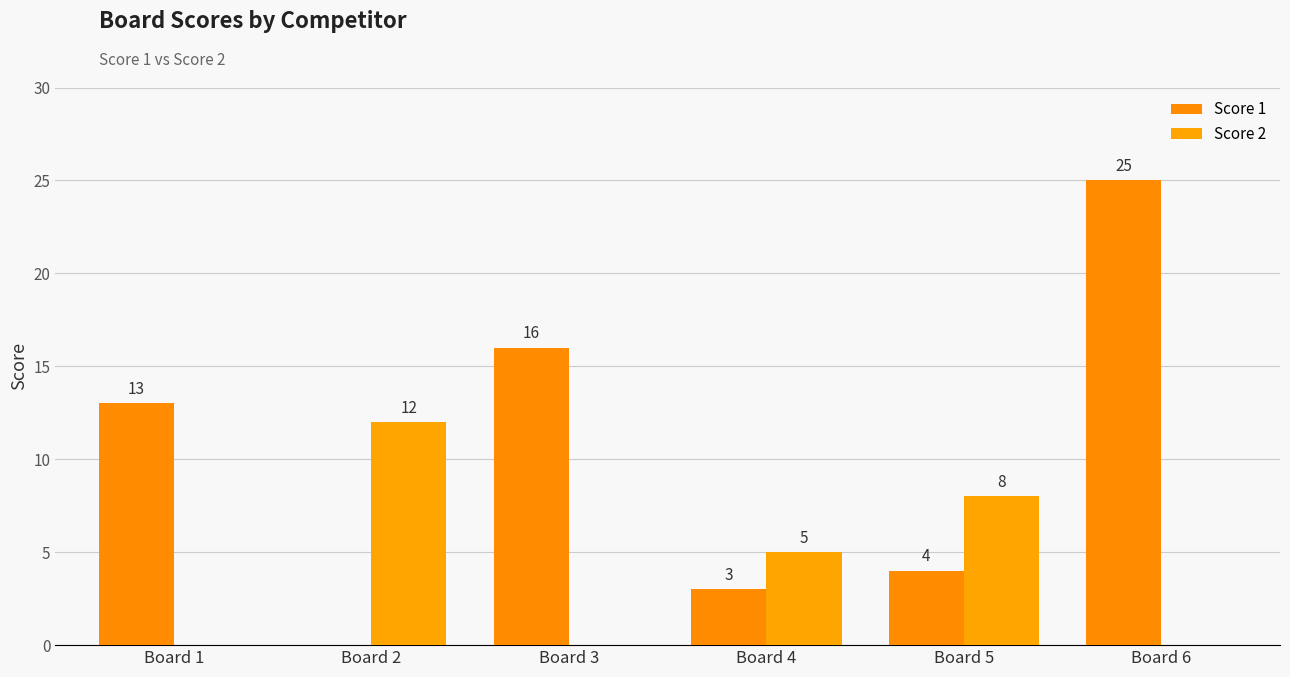

What is the highest value of the Score 2 series?

12